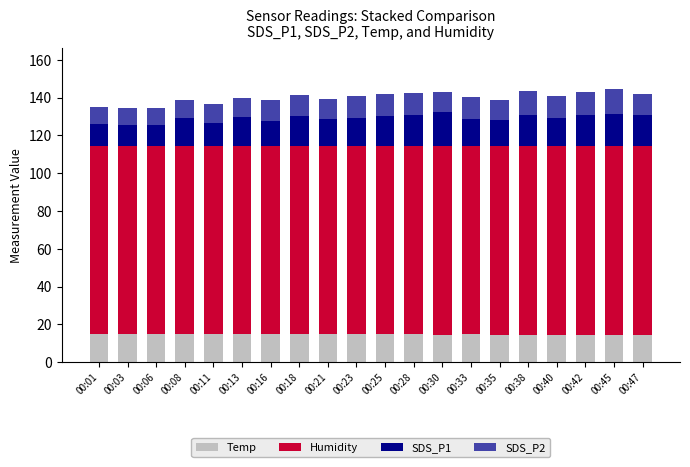

What is the sum of the Temp values at 00:08 and 00:28?

29.3